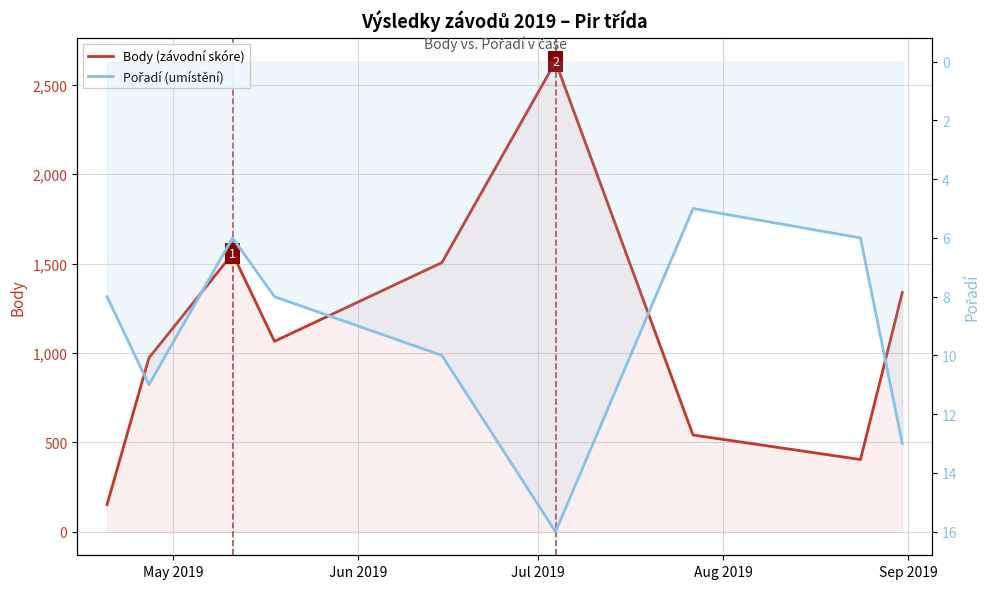

What is the difference between the second highest and second lowest values in the Body (závodní skóre) series?

1151